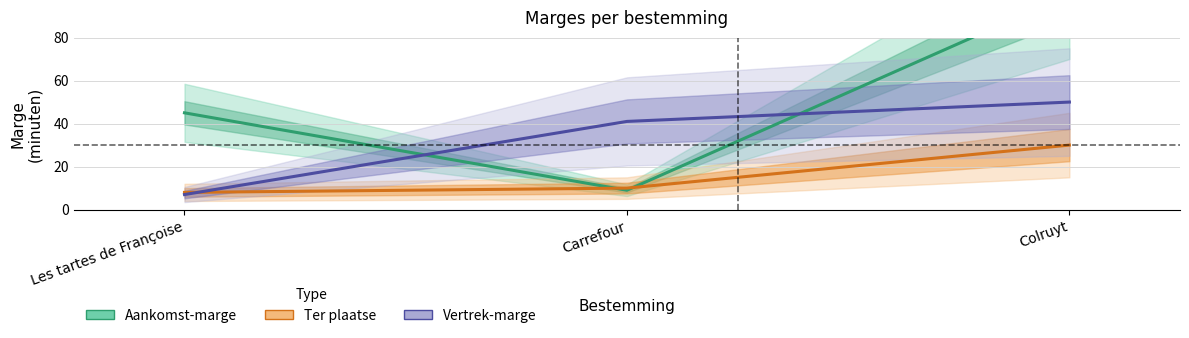

What is the spread (max minus min) of values at Carrefour?

32